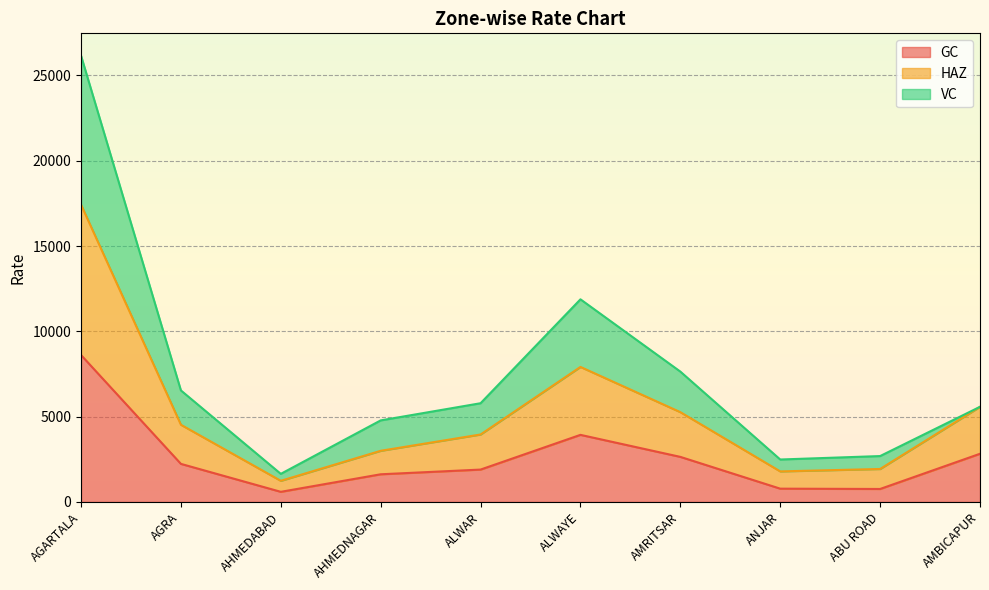

At which category does the chart reach its peak across all series?

AGARTALA